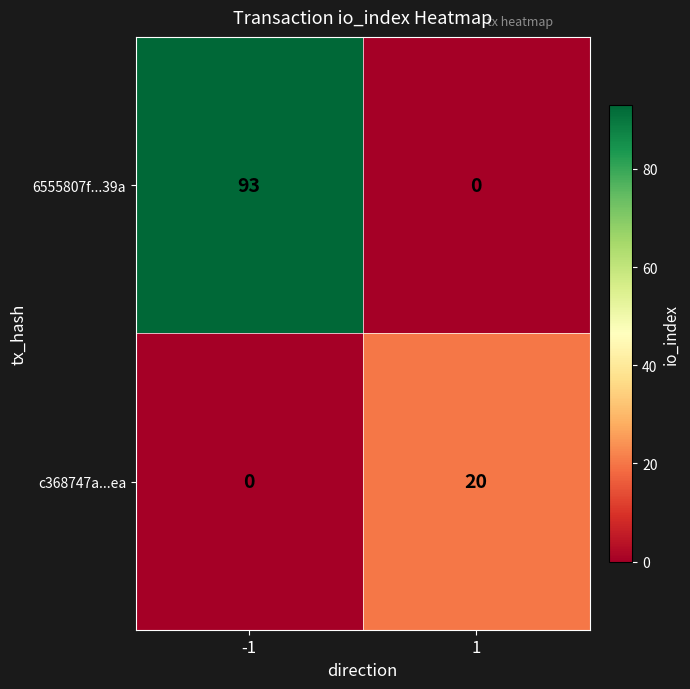

Between -1 and 1, which series saw the biggest shift?

6555807f...39a